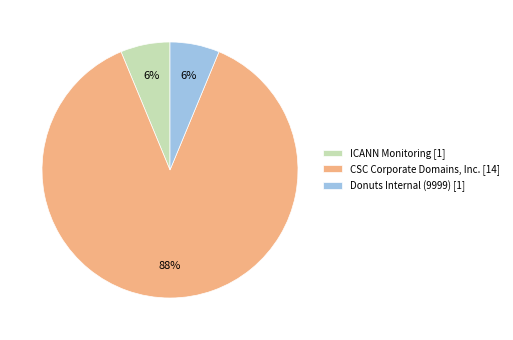

Which has a higher value, ICANN Monitoring [1] or CSC Corporate Domains, Inc. [14]?

CSC Corporate Domains, Inc. [14]